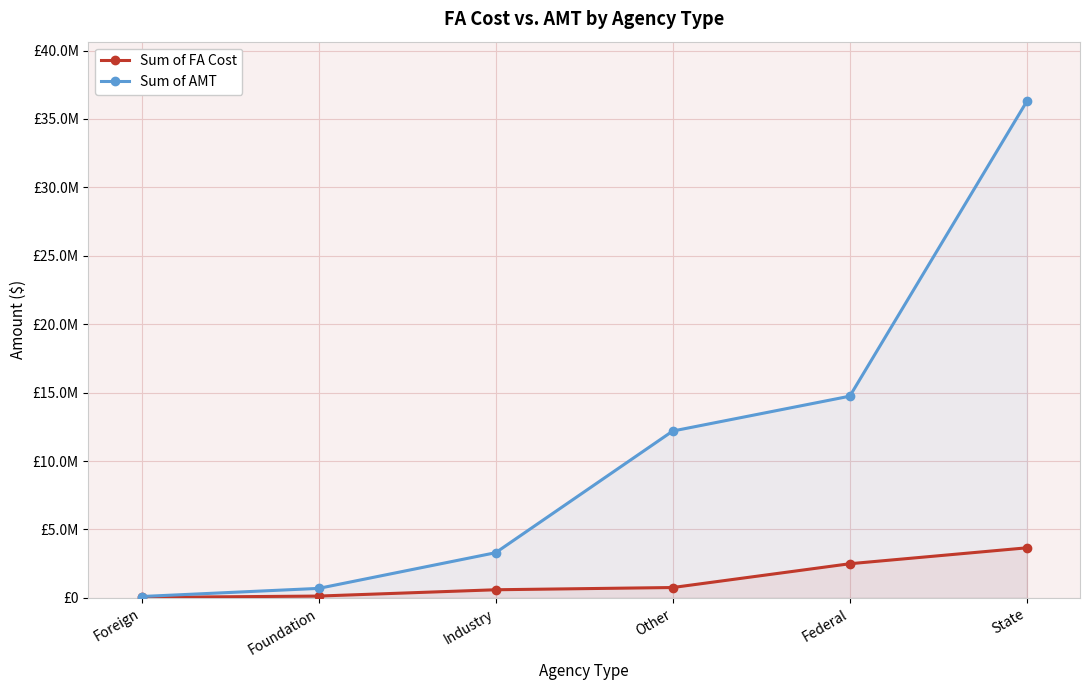

What is the label of the 3rd point from the right?

Other